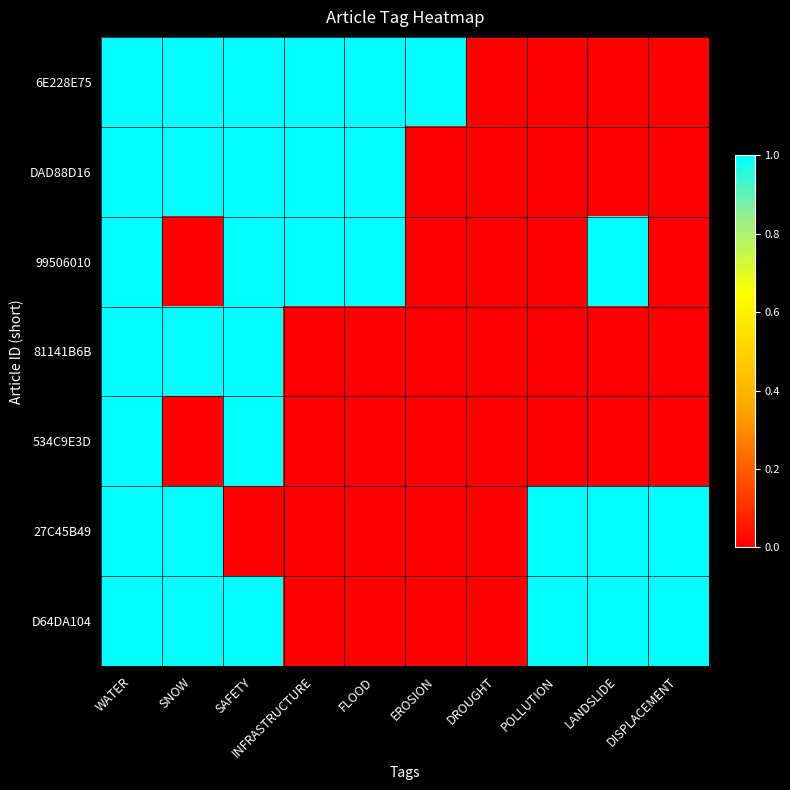

At how many categories does at least one series exceed 0?

9